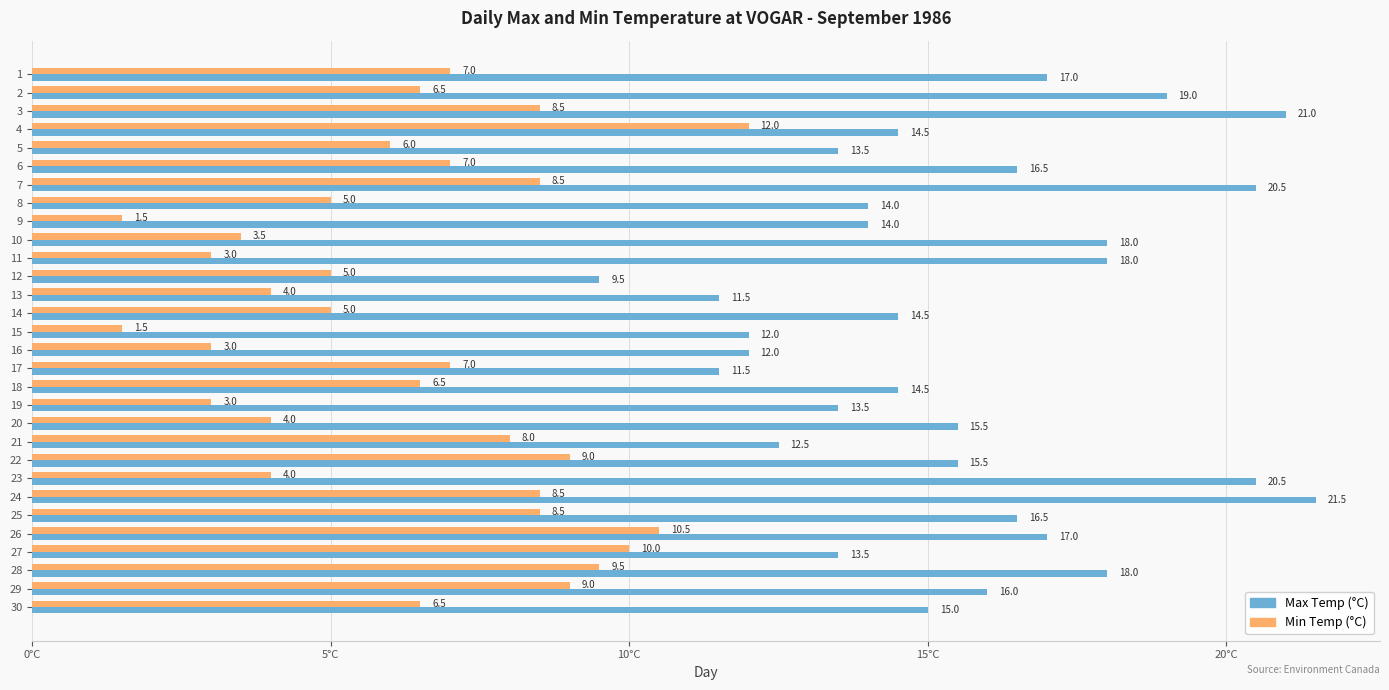

At which category is the sum across all series the highest?

24